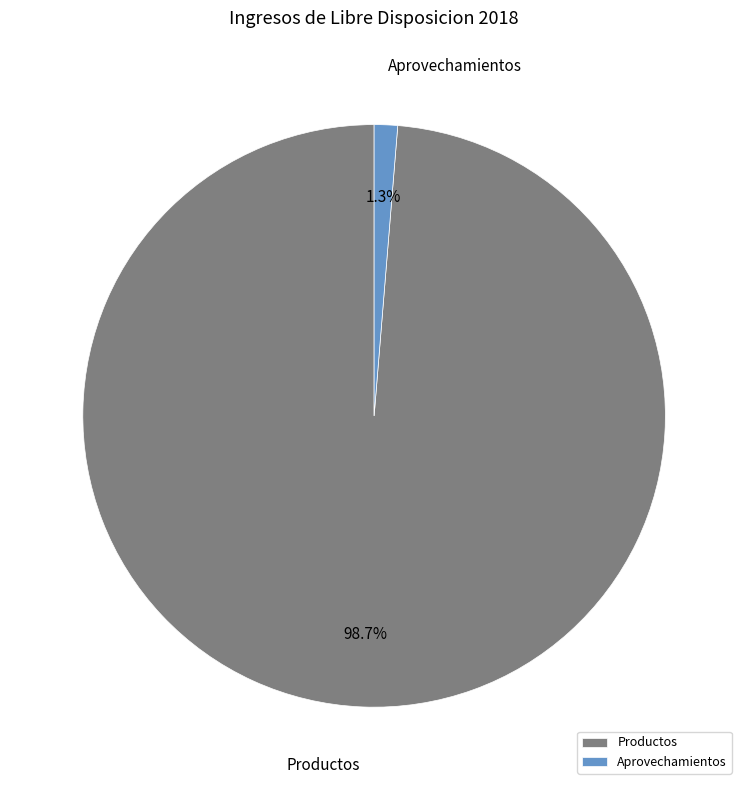

Is it true that Aprovechamientos is 1% of the pie?

True